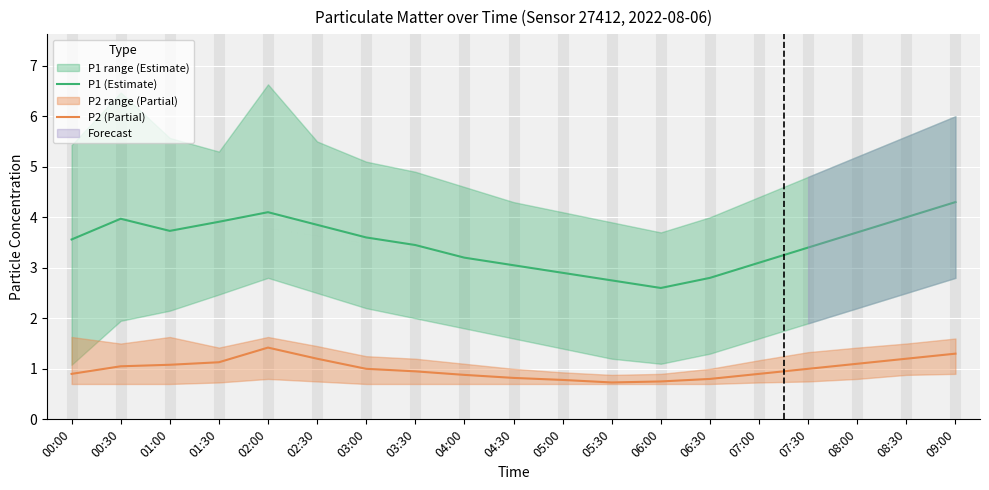

The P2 (Partial) series shows 1.4 at 05:00. True or false?

False